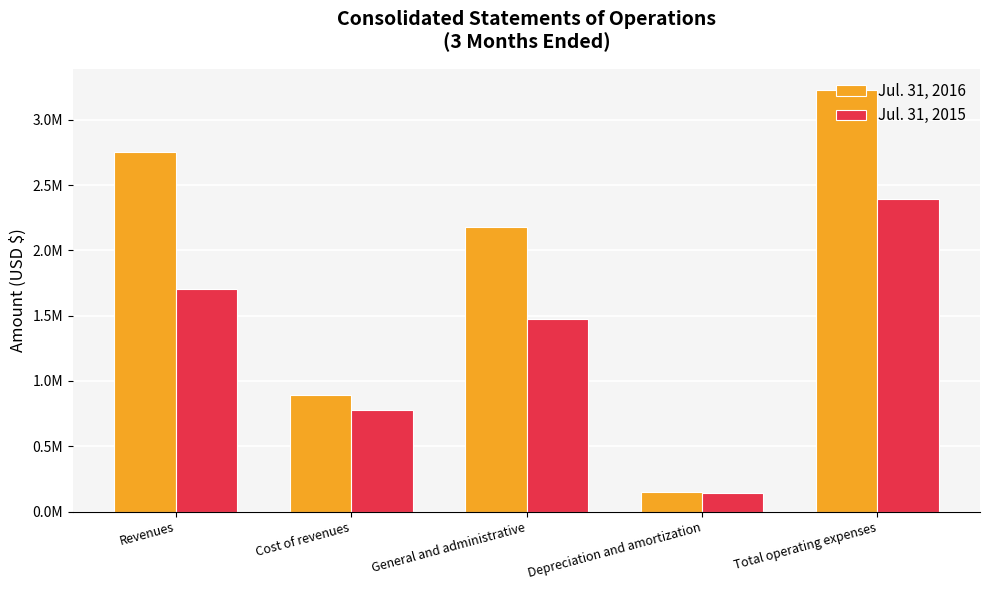

What is the label of the 3rd bar from the right?

General and administrative